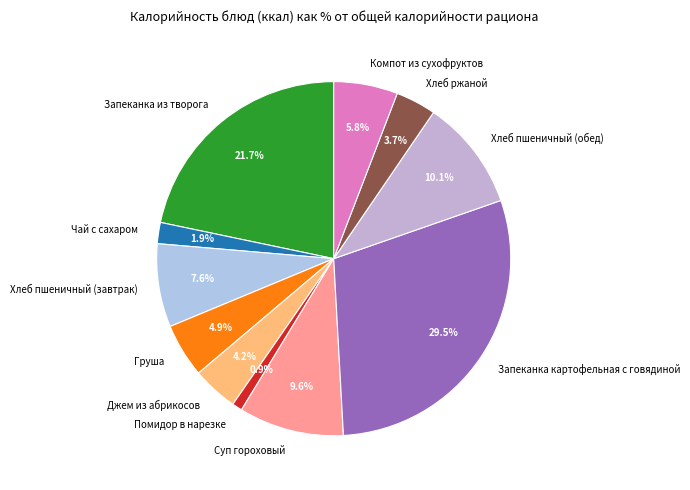

Does Хлеб ржаной account for over 50% of the chart?

No